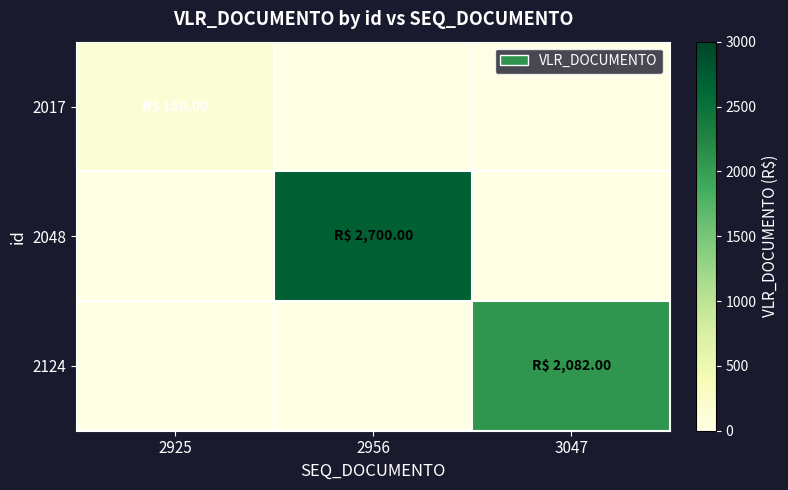

Reading right to left, what are all the values shown in this chart?

2017: 3047=0	2956=0	2925=150
2048: 3047=0	2956=2700	2925=0
2124: 3047=2082	2956=0	2925=0